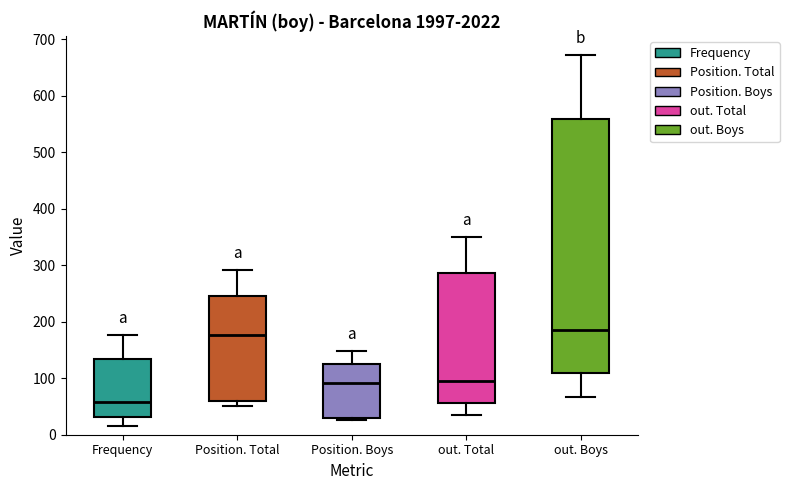

Which box's median line is the lowest?

Frequency